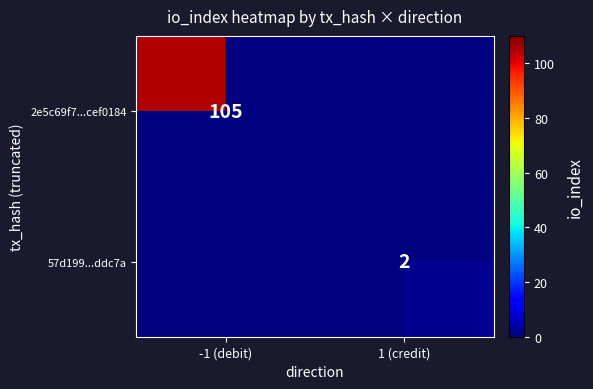

What is the maximum value shown in the chart?

105.0